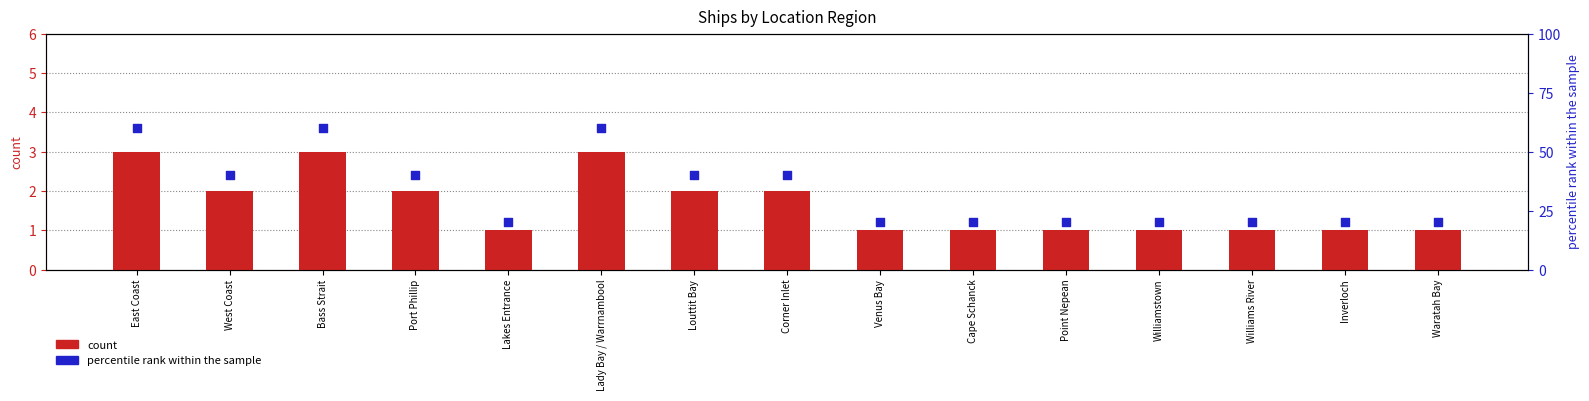

At how many categories does at least one series exceed 51?

3